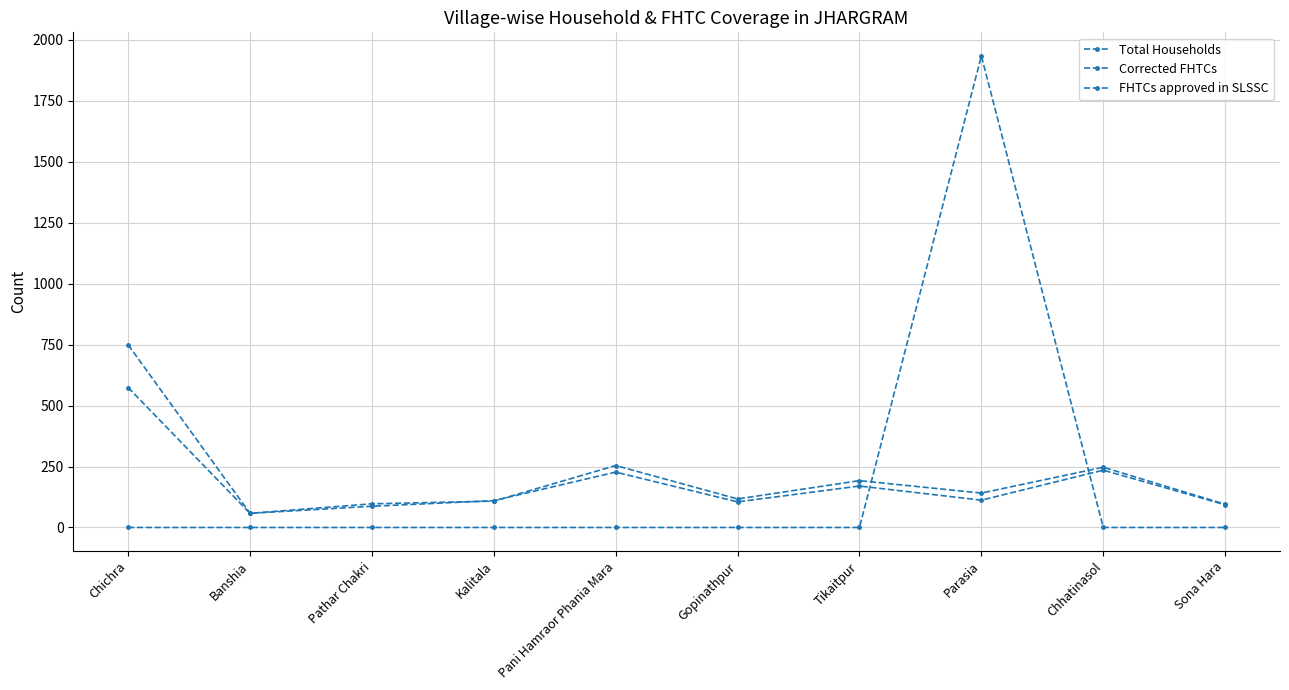

Reading left to right, list all the values displayed in this chart.

Total Households: Chichra=749	Banshia=58	Pathar Chakri=97	Kalitala=108	Pani Hamraor Phania Mara=254	Gopinathpur=117	Tikaitpur=192	Parasia=141	Chhatinasol=247	Sona Hara=95
Corrected FHTCs: Chichra=574	Banshia=58	Pathar Chakri=87	Kalitala=110	Pani Hamraor Phania Mara=227	Gopinathpur=105	Tikaitpur=170	Parasia=112	Chhatinasol=235	Sona Hara=93
FHTCs approved in SLSSC: Chichra=0	Banshia=0	Pathar Chakri=0	Kalitala=0	Pani Hamraor Phania Mara=0	Gopinathpur=0	Tikaitpur=0	Parasia=1934	Chhatinasol=0	Sona Hara=0